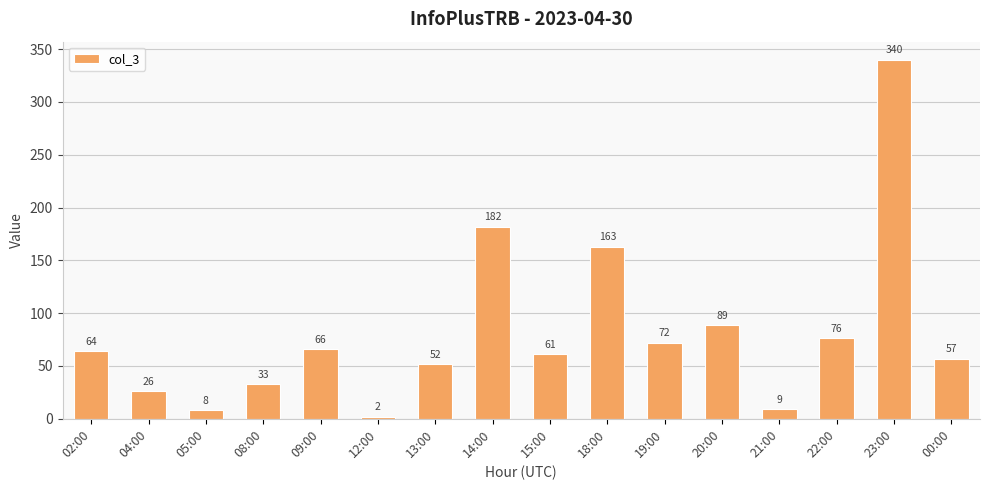

What is the label of the 11th bar from the left?

19:00